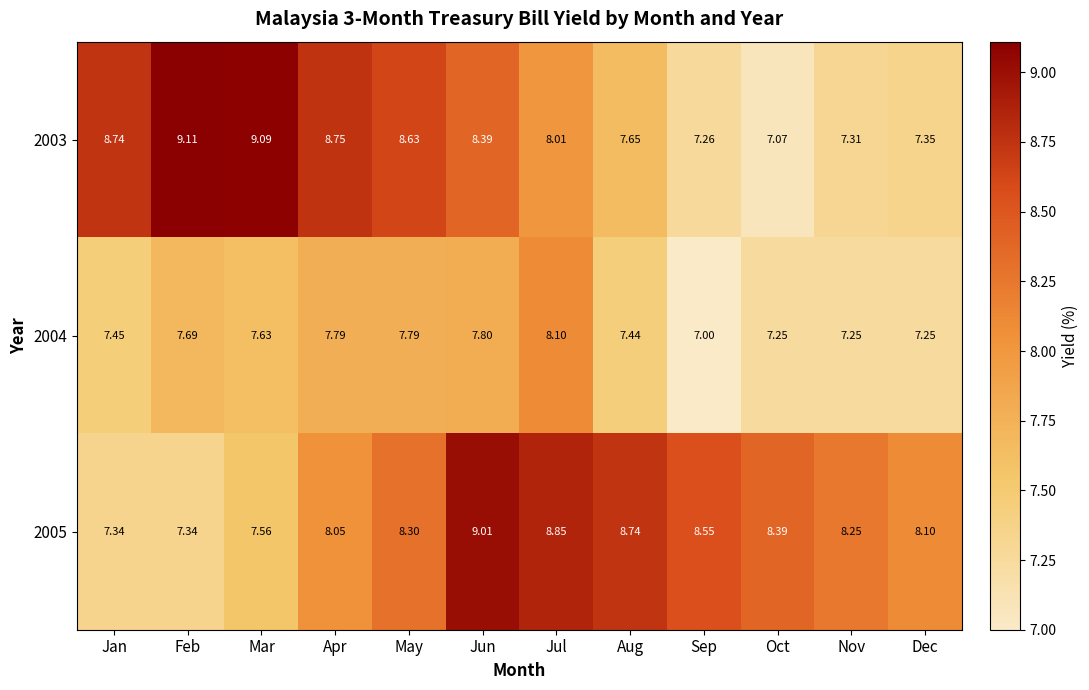

At how many categories does at least one series exceed 8?

12